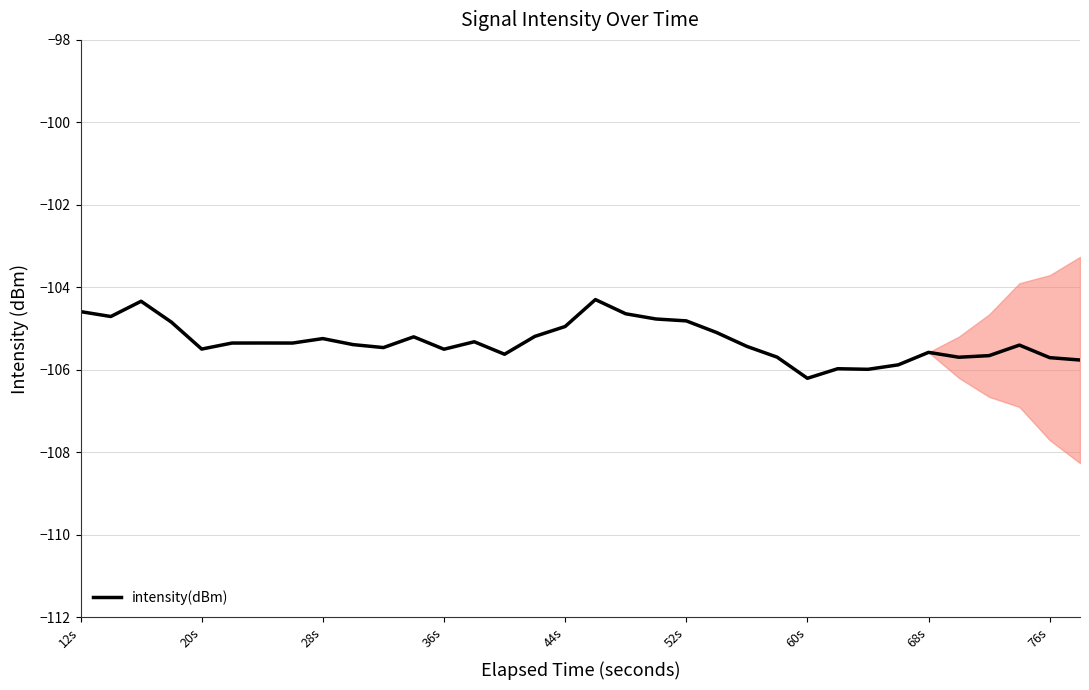

What is the minimum value shown in the chart?

-106.2